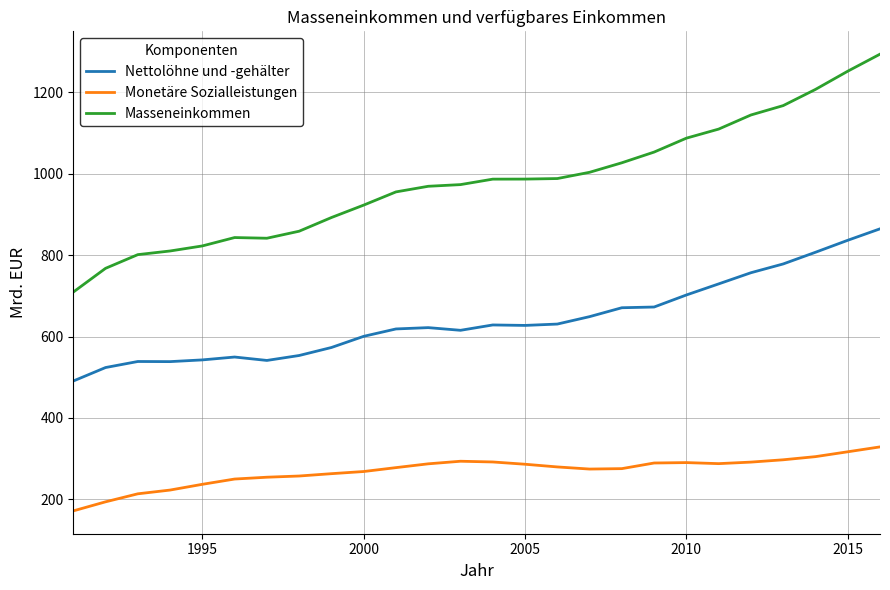

Rank the series by their maximum value, from lowest to highest.

Monetäre Sozialleistungen, Nettolöhne und -gehälter, Masseneinkommen